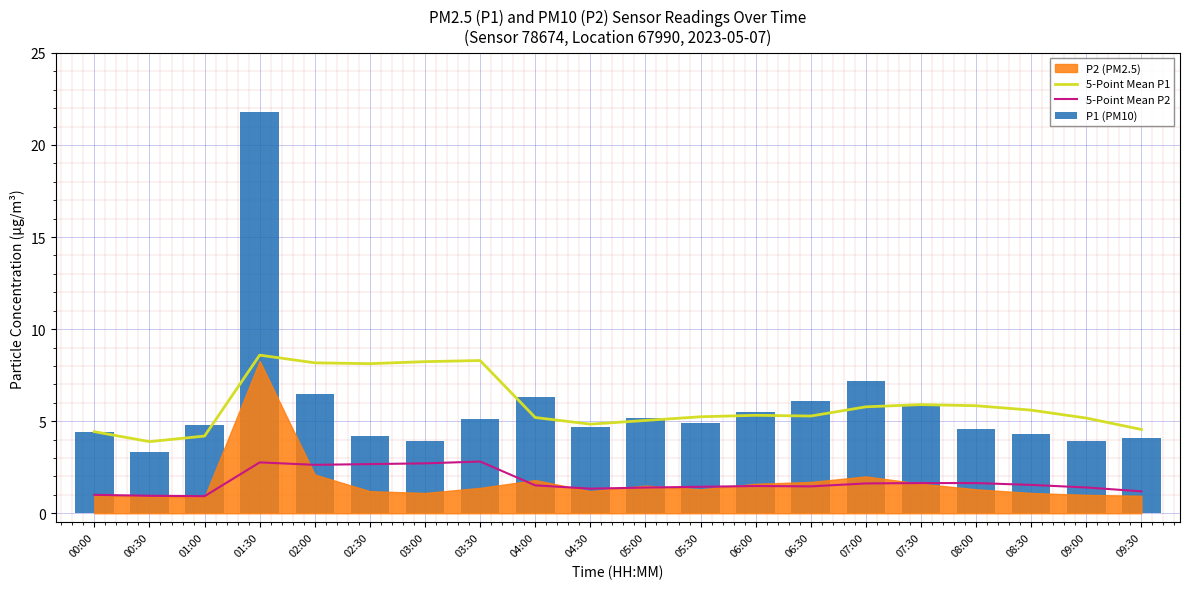

Read the P1 (PM10) value at 00:30.

3.4